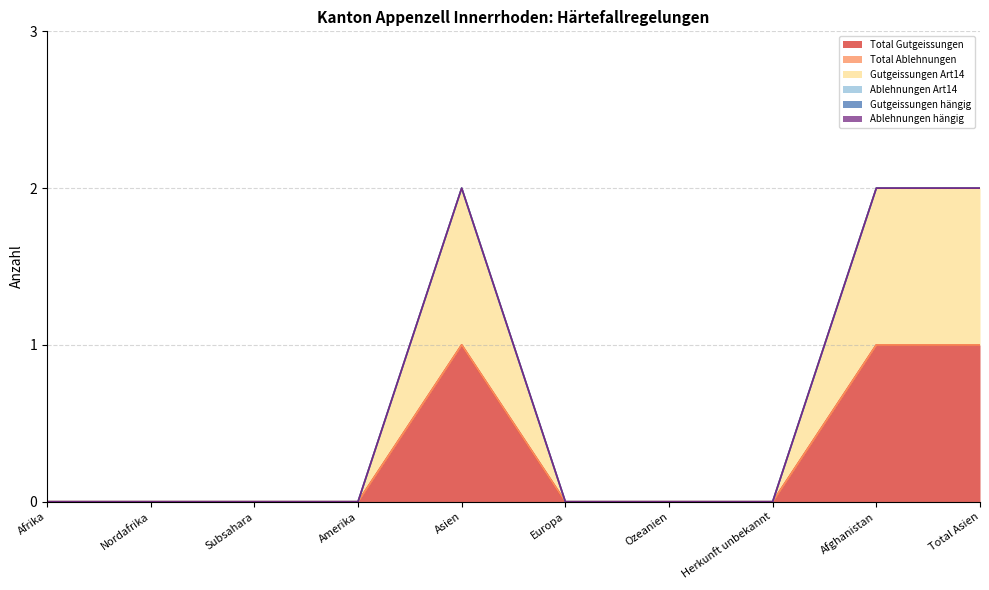

Is the value of Ablehnungen hängig at Herkunft unbekannt greater than the value of Total Ablehnungen at Herkunft unbekannt?

No